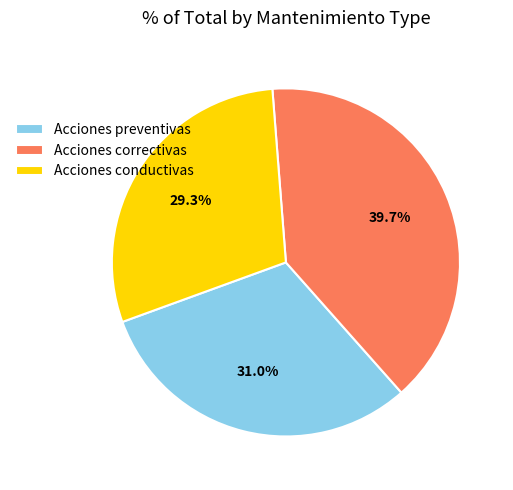

Is it true that Acciones preventivas is 31% of the pie?

True